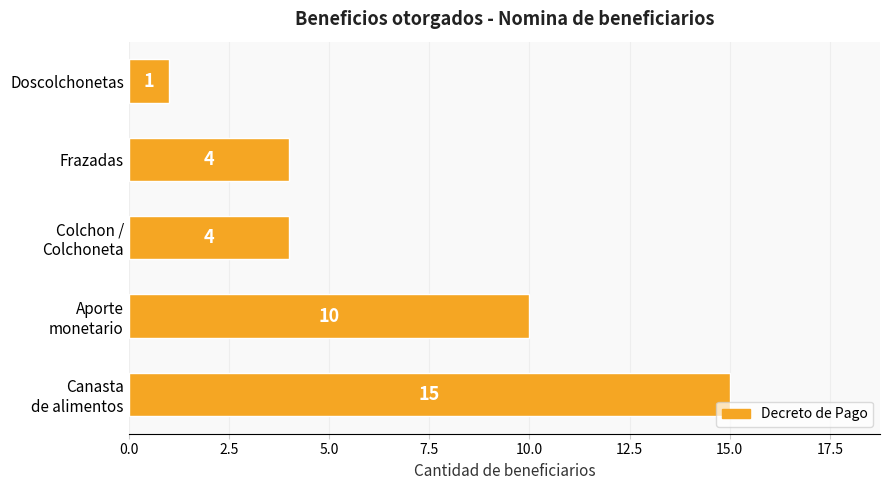

Are the bars horizontal?

Yes